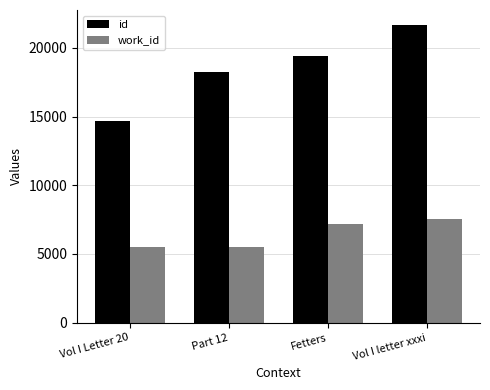

How many bars are there in each group?

2